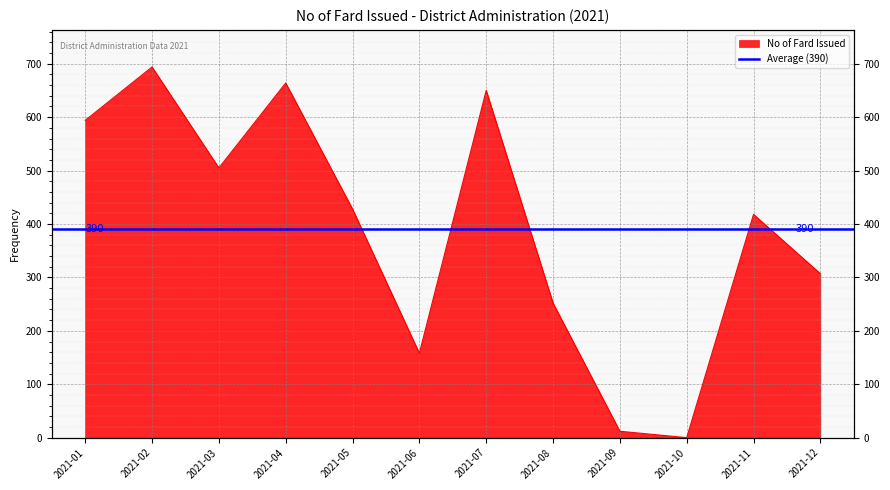

How many positive values are there?

11